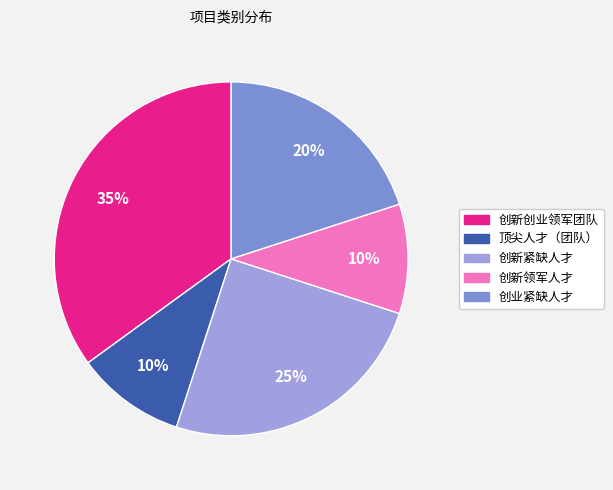

Which category has the biggest portion of the pie?

创新创业领军团队